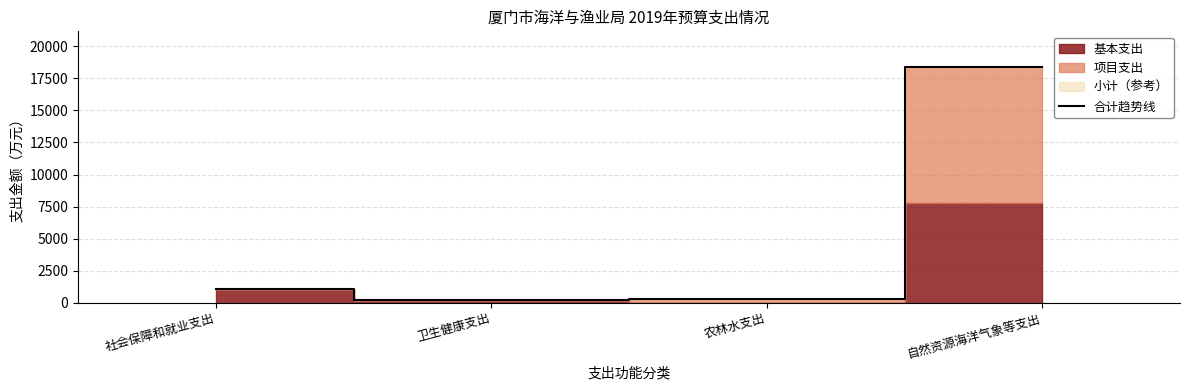

What is the difference between the maximum and second lowest values?

18122.4